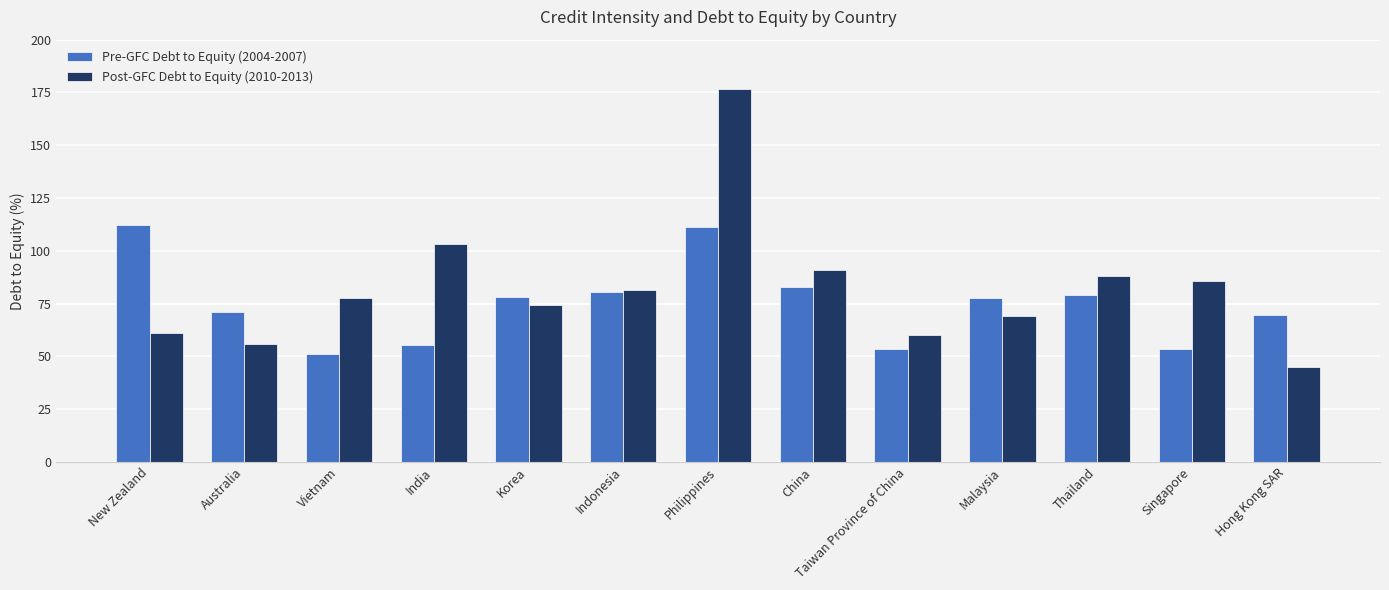

Which series has the widest spread of values?

Post-GFC Debt to Equity (2010-2013)